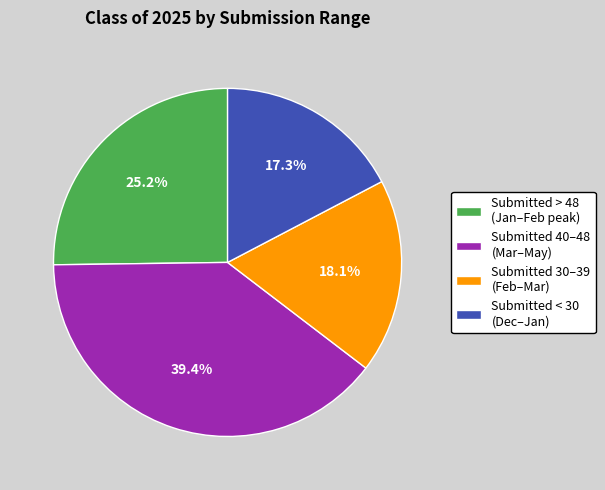

What is the ratio of the value at Submitted 30–39 (Feb–Mar) to the value at Submitted > 48 (Jan–Feb peak)?

0.7